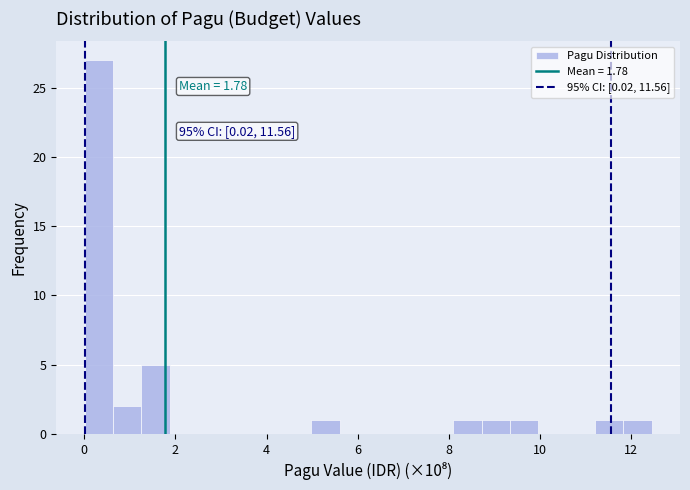

Around what value on the x-axis is the tallest bar? Give the approximate position of its centre, as read against the axis.

0.4